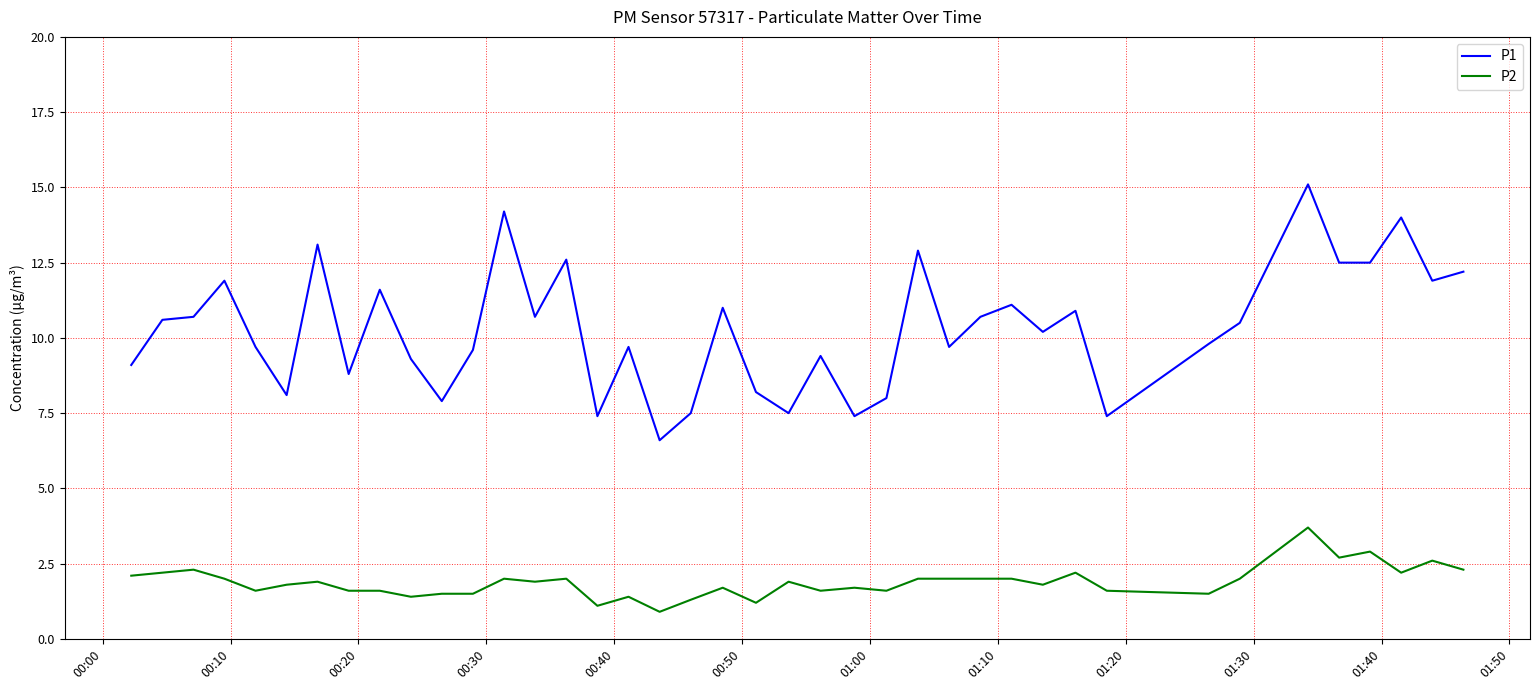

Which series has the largest total across all categories?

P1